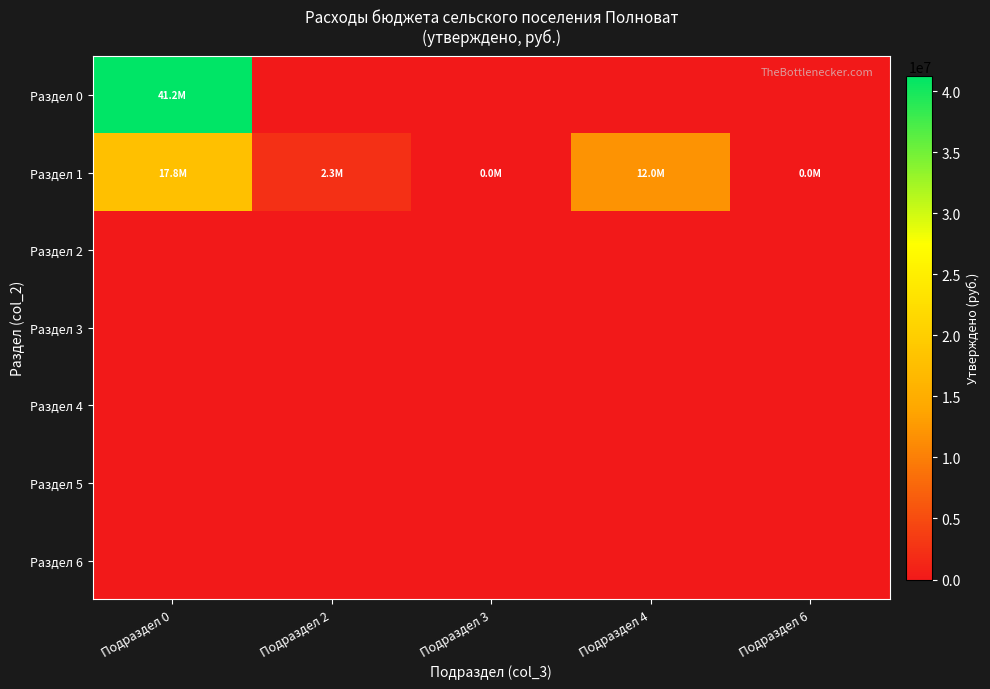

What is the total value across all series at Подраздел 0?

59040408.6